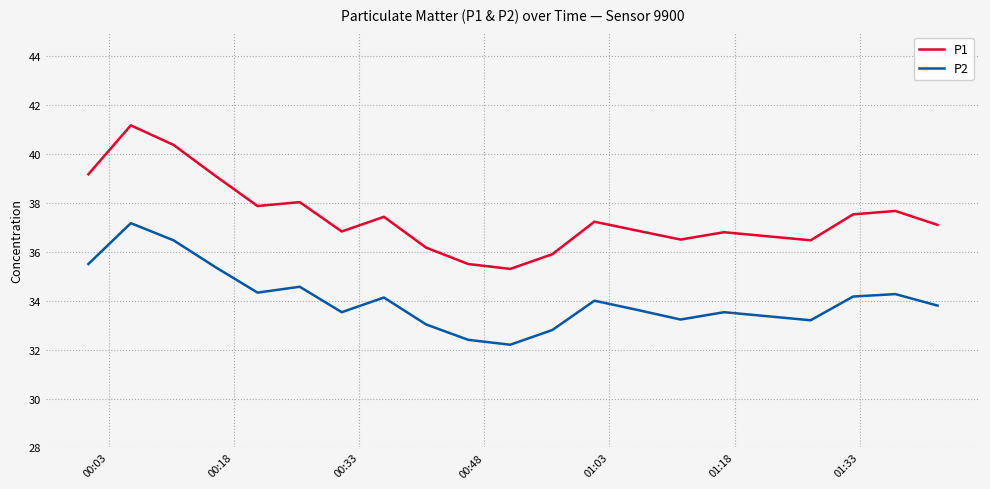

What is the highest value of the P2 series?

37.2